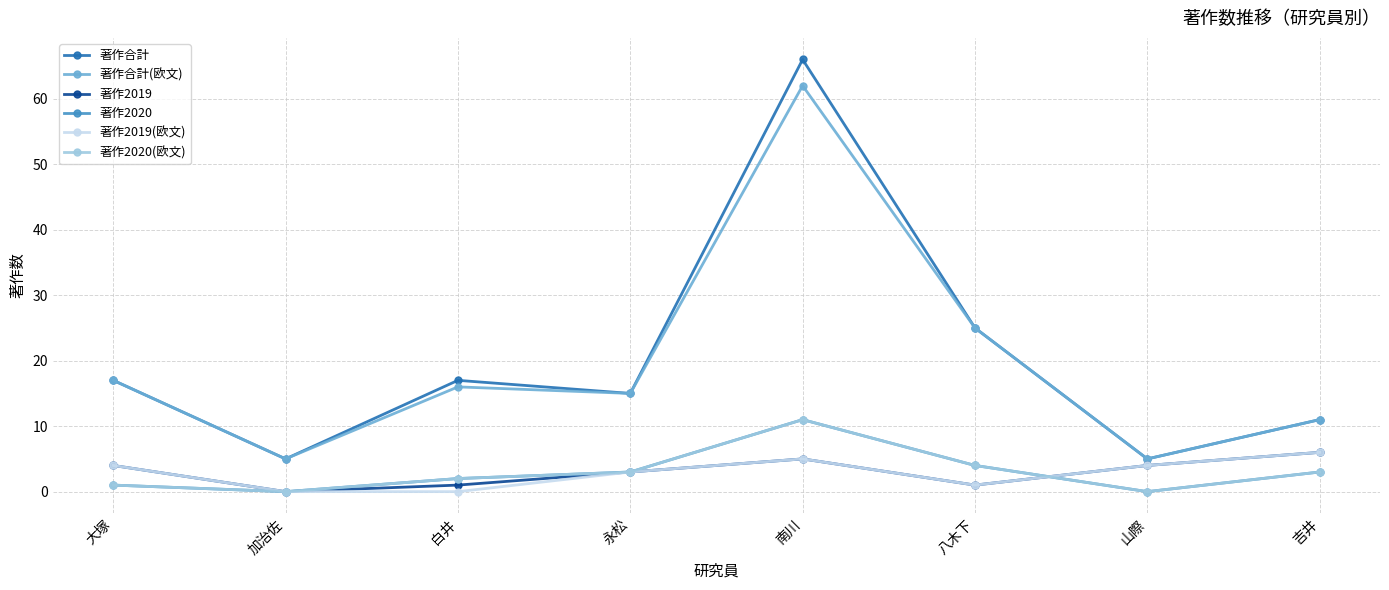

Does the chart have visible grid lines?

Yes